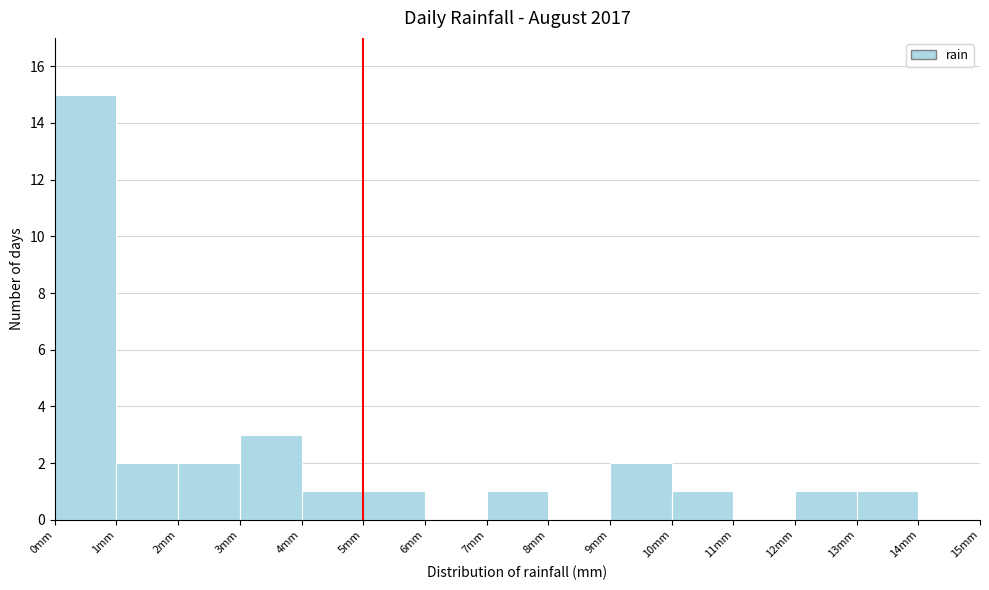

Reading left to right, list every bar in this chart as the range it spans on the x-axis followed by its height. The values are not printed on the chart, so give them approximately, as read against the axis.

0 to 1: 15
1 to 2: 2
2 to 3: 2
3 to 4: 3
4 to 5: 1
5 to 6: 1
6 to 7: 0
7 to 8: 1
8 to 9: 0
9 to 10: 2
10 to 11: 1
11 to 12: 0
12 to 13: 1
13 to 14: 1
14 to 15: 0